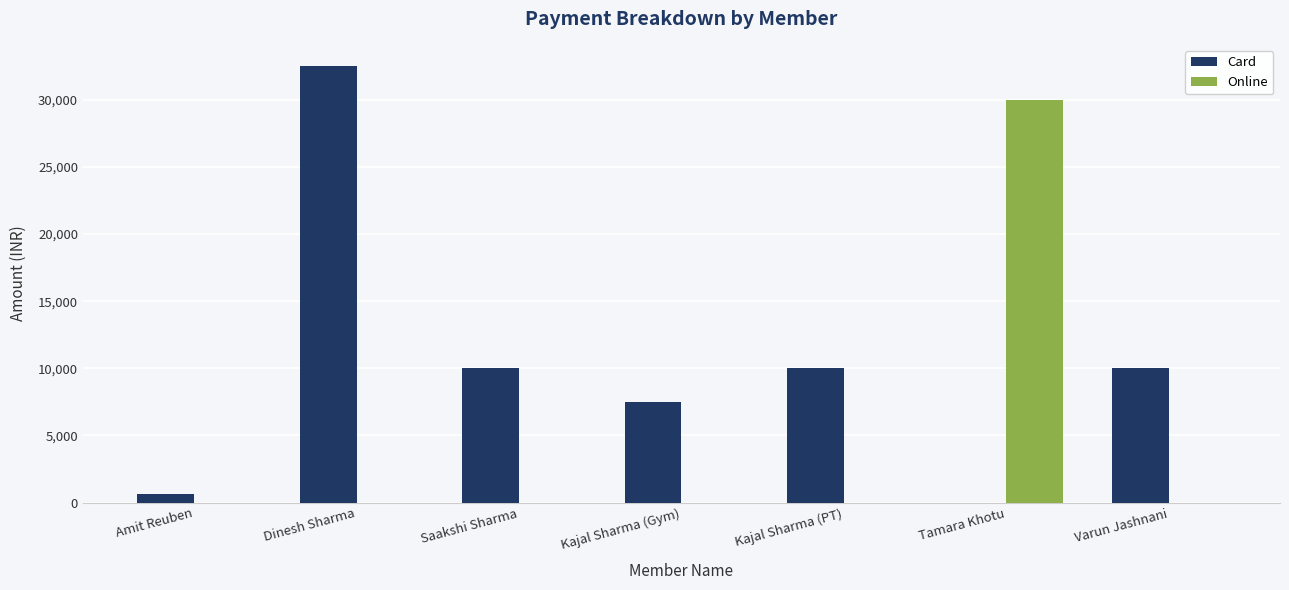

How many series are shown in this chart?

2